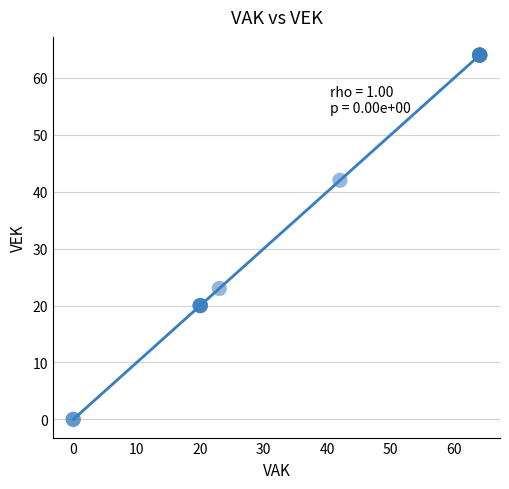

What Y value in the scatter plot is closest to 32?

23